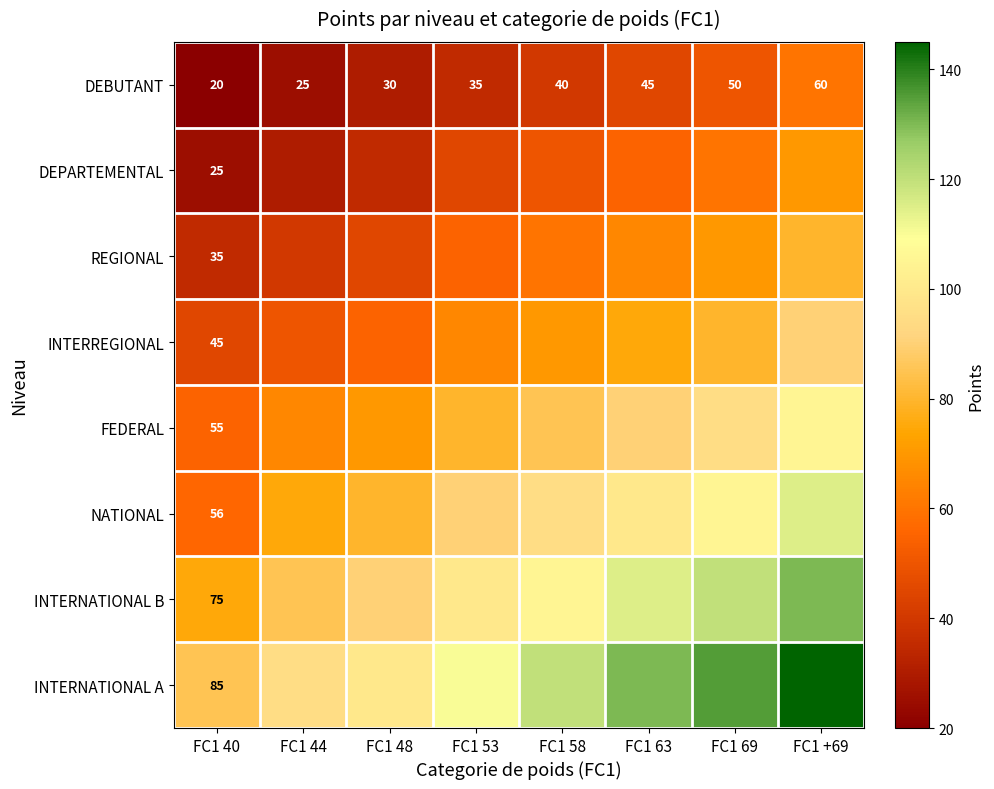

The value of INTERREGIONAL at FC1 40 is 45. True or false?

True